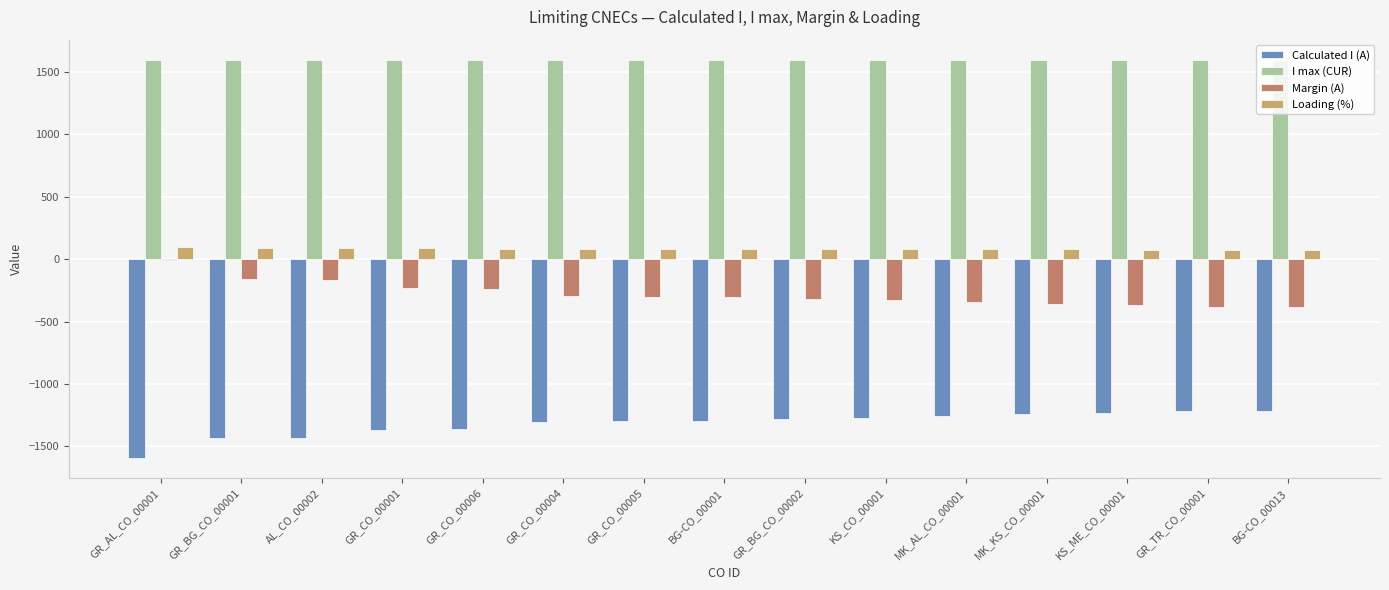

What position from the right is GR_CO_00004?

10